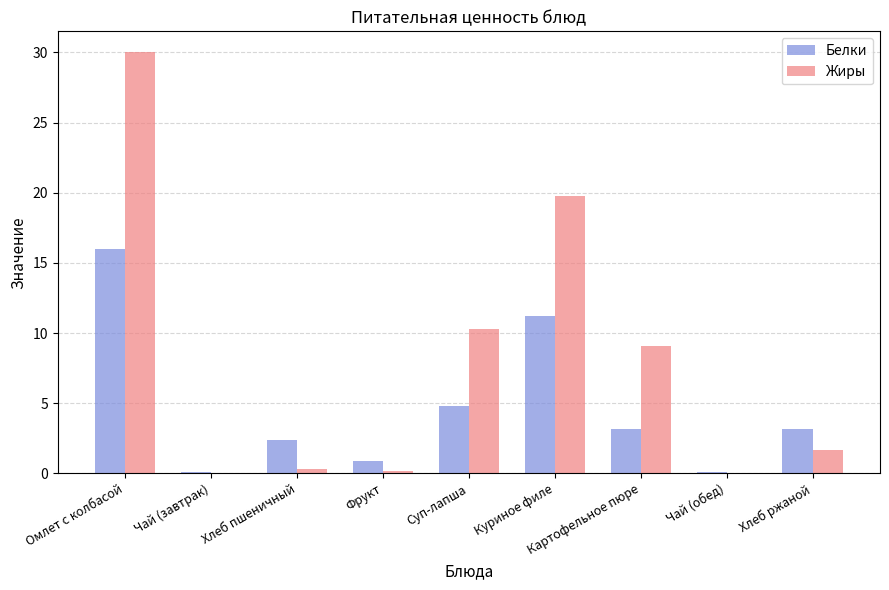

Are the bars horizontal?

No